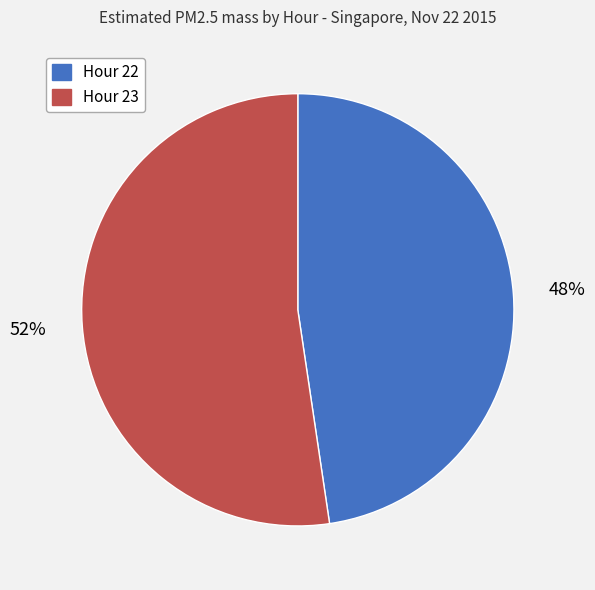

Count the number of slices in the pie.

2